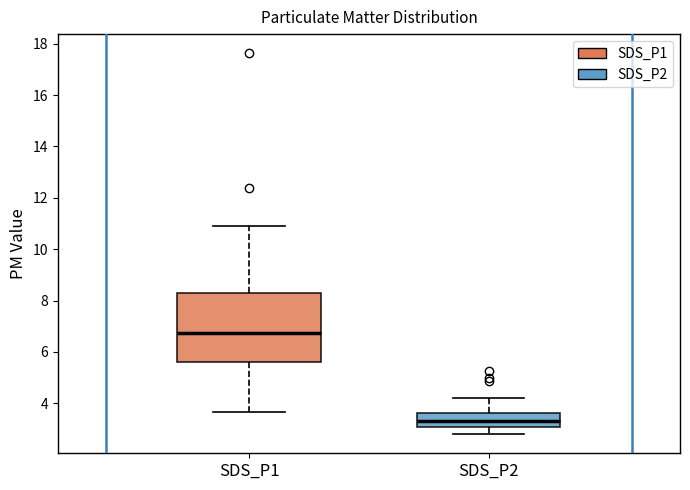

Reading left to right, read every box against the y-axis: the position of its median line, the range the box covers, and the ends of its whiskers. The values are not printed on the chart, so give them approximately, as read against the axis.

SDS_P1: median 6.8, box 5.6 to 8.2, whiskers 3.6 to 11.0
SDS_P2: median 3.4, box 3.2 to 3.6, whiskers 2.8 to 4.2